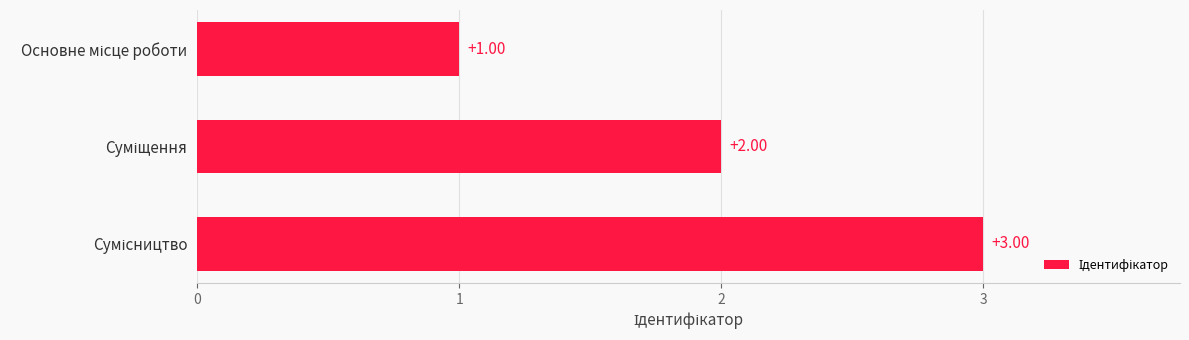

What is the sum of all values?

6